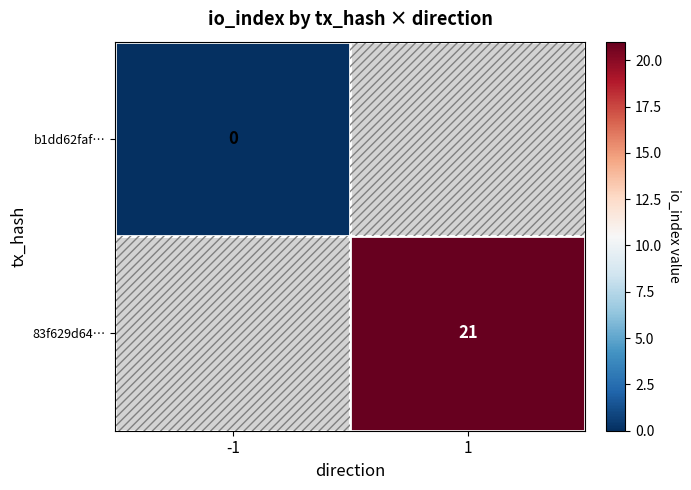

Which category has the lowest value in the 83f629d64… series?

-1